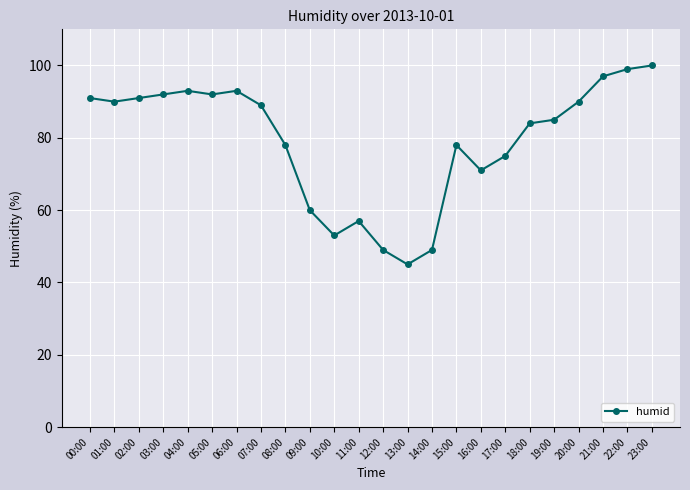

How many points are higher than both their immediate neighbors (excluding endpoints)?

4